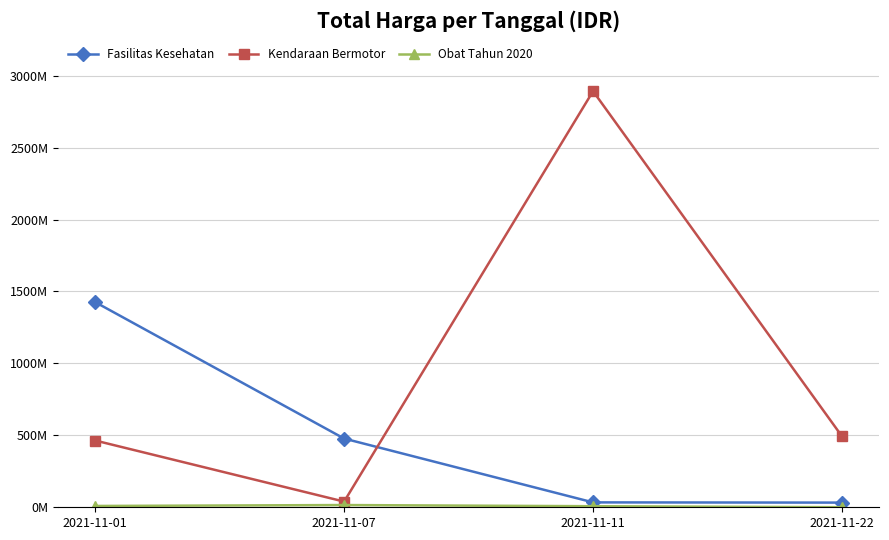

Where does the Obat Tahun 2020 series first go above 9180000?

2021-11-07